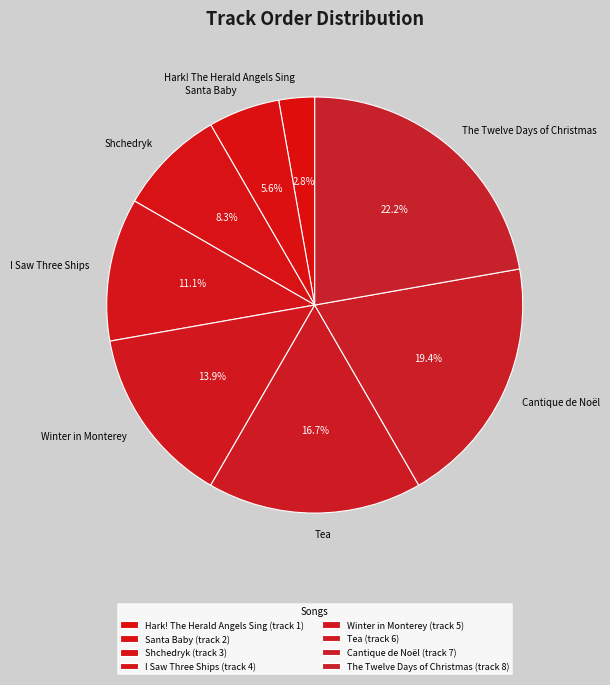

Is it true that Shchedryk is 19% of the pie?

False